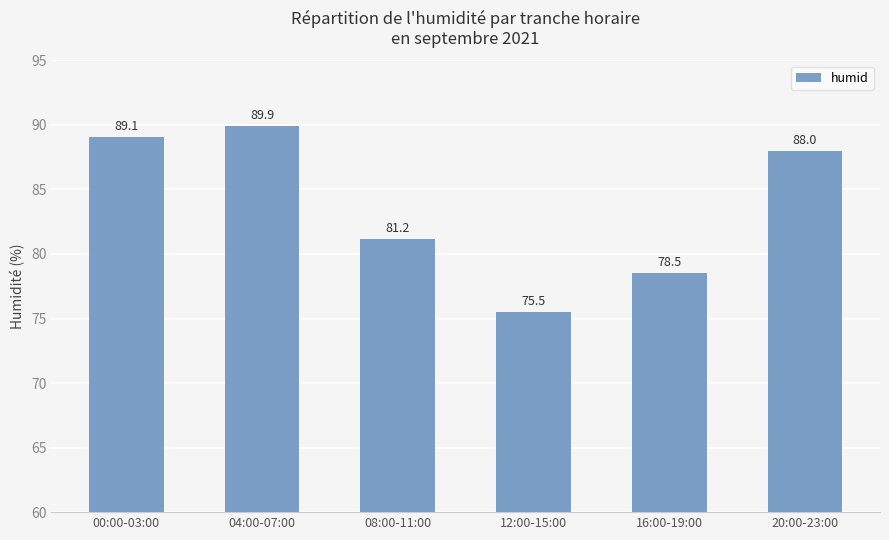

Rank the categories by value from highest to lowest.

04:00-07:00, 00:00-03:00, 20:00-23:00, 08:00-11:00, 16:00-19:00, 12:00-15:00